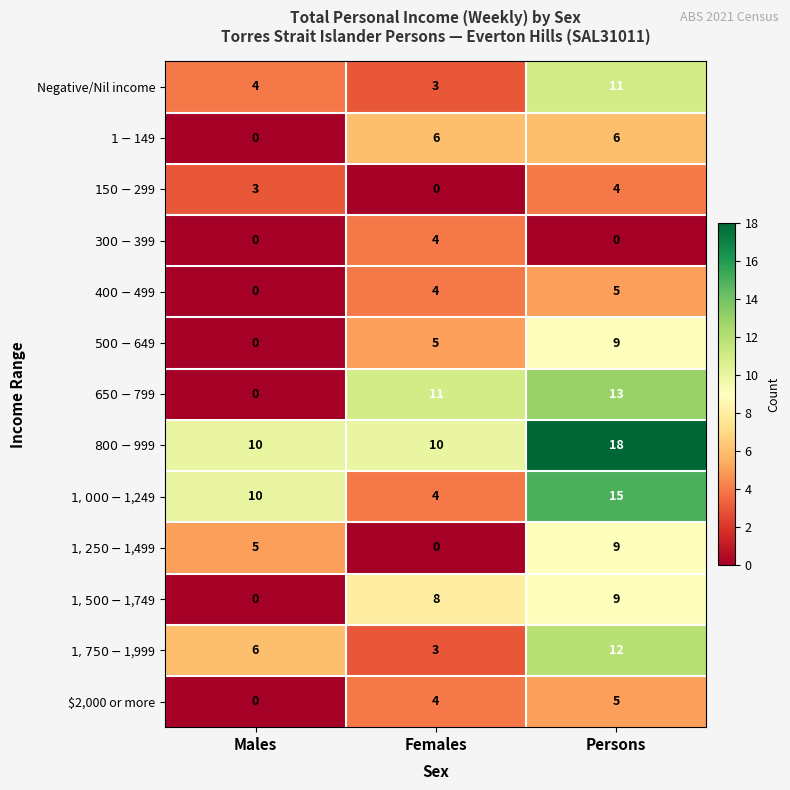

What is the total value across all series at Persons?

116